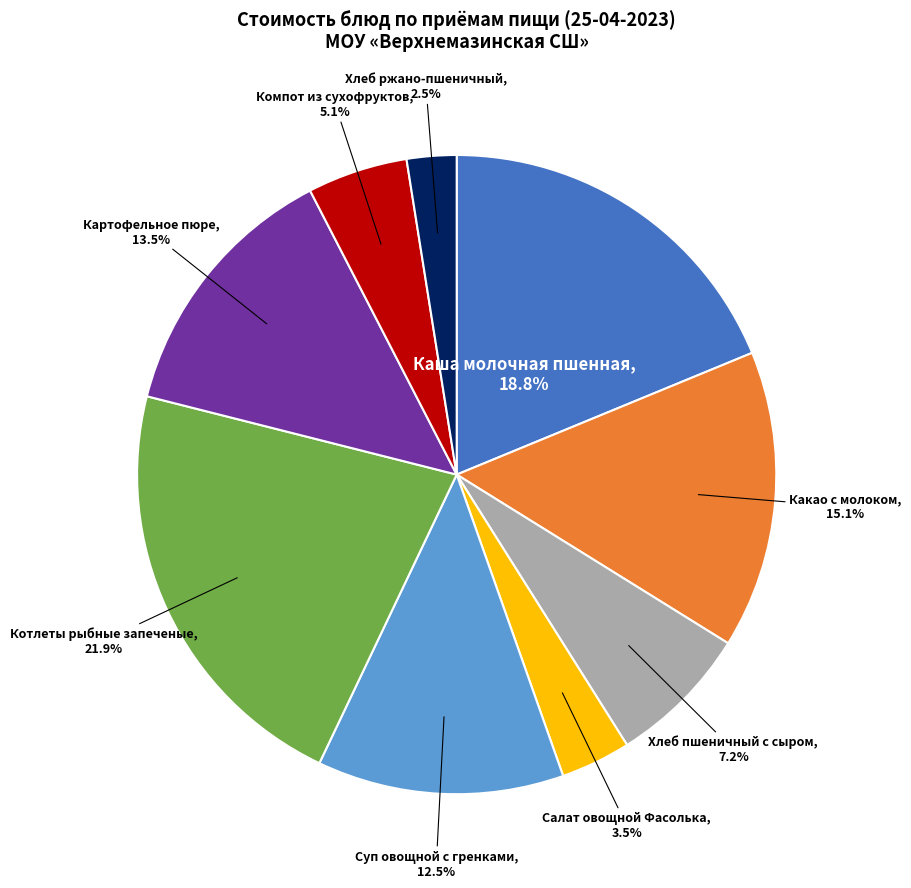

How many slices are in this pie chart?

9